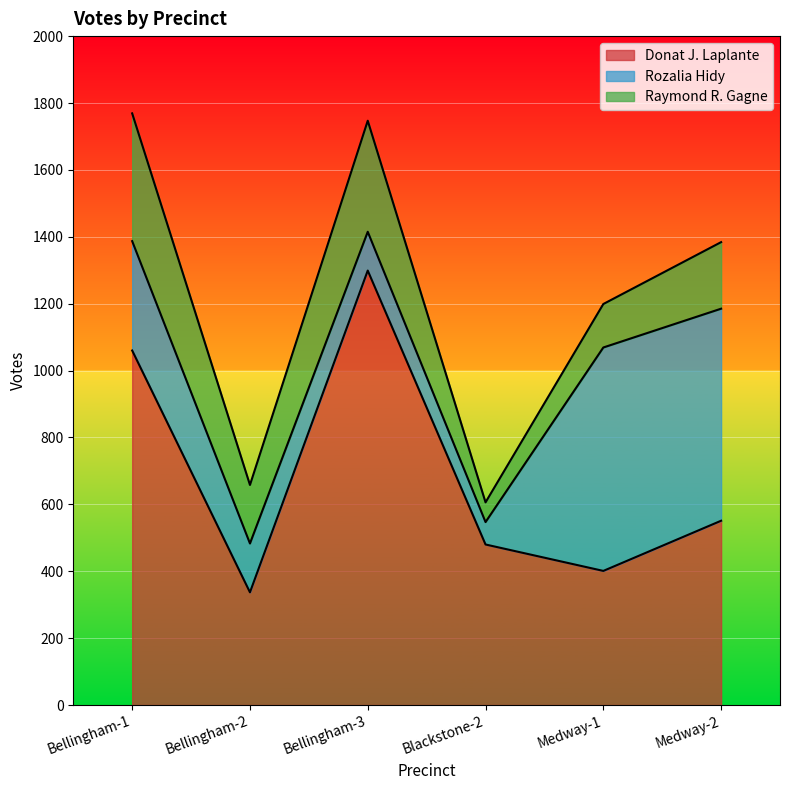

What is the total value across all series at Bellingham-2?

658